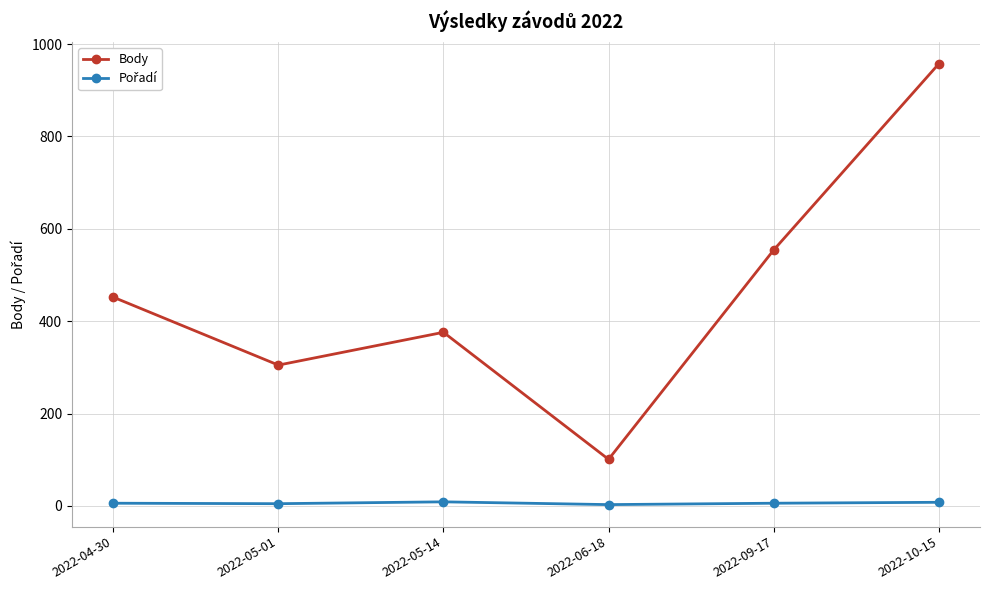

How many lines are shown in the chart?

2